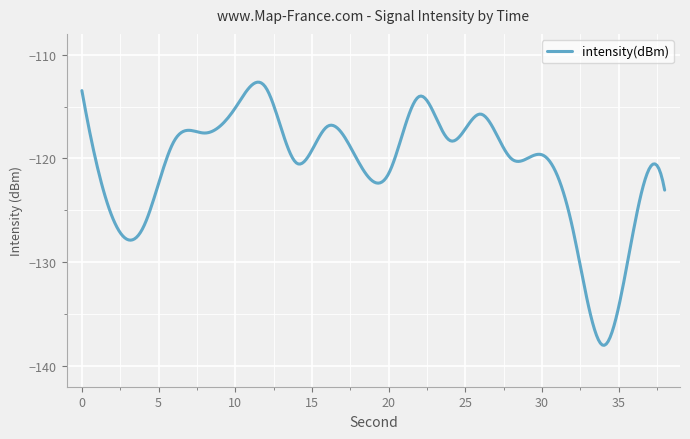

What is the maximum value shown in the chart?

-112.7